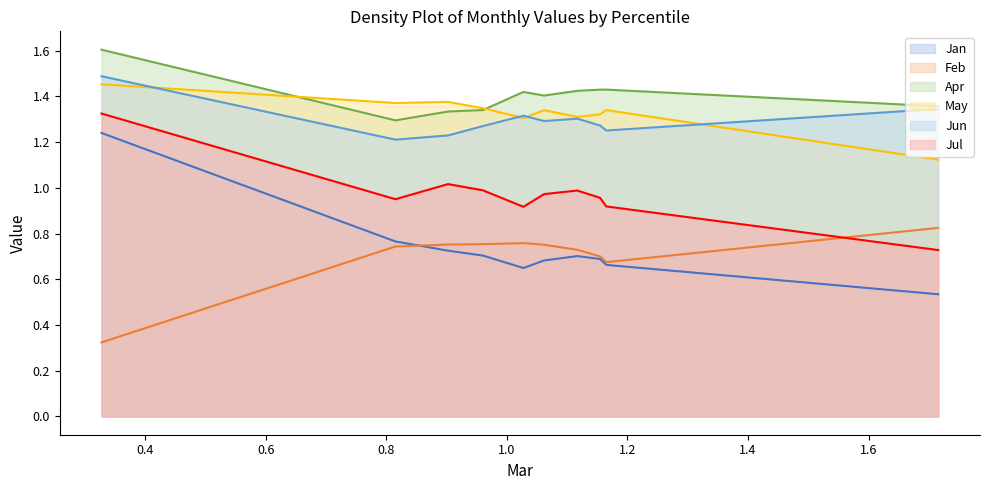

How many lines are shown in the chart?

6